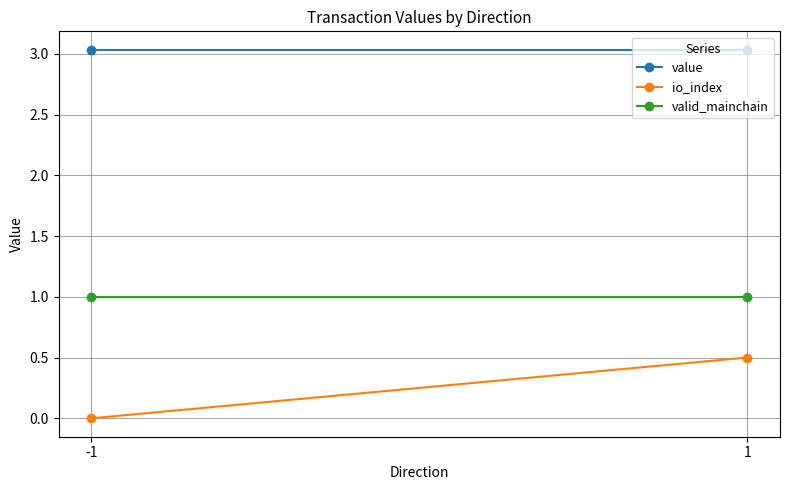

Reading right to left, transcribe all the data shown in this chart.

value: 1=3.0	-1=3.0
io_index: 1=0.5	-1=0.0
valid_mainchain: 1=1.0	-1=1.0